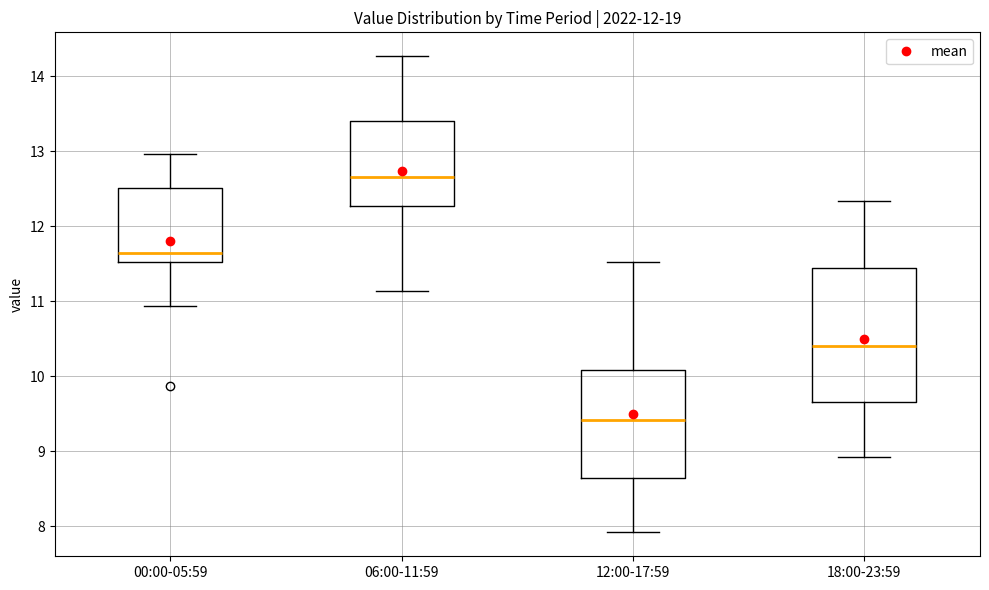

Reading left to right, read every box against the y-axis: the position of its median line, the range the box covers, and the ends of its whiskers. The values are not printed on the chart, so give them approximately, as read against the axis.

00:00-05:59: median 11.7, box 11.5 to 12.5, whiskers 10.9 to 13.0
06:00-11:59: median 12.7, box 12.3 to 13.4, whiskers 11.1 to 14.3
12:00-17:59: median 9.4, box 8.6 to 10.1, whiskers 7.9 to 11.5
18:00-23:59: median 10.4, box 9.7 to 11.5, whiskers 8.9 to 12.3